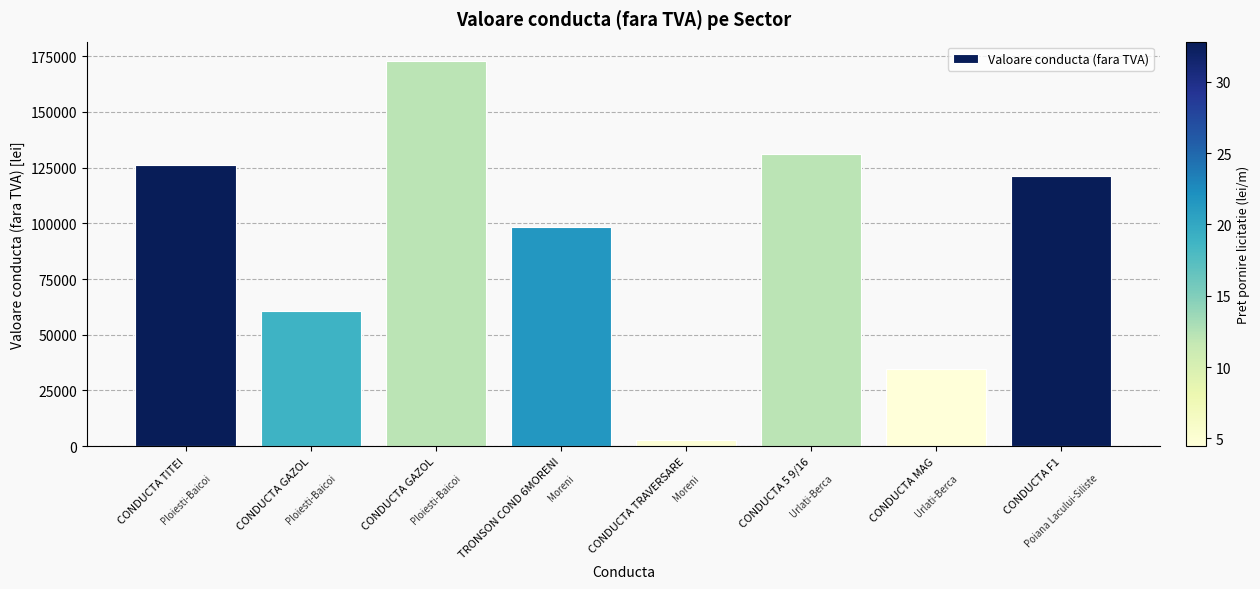

How many bars are there in total?

8